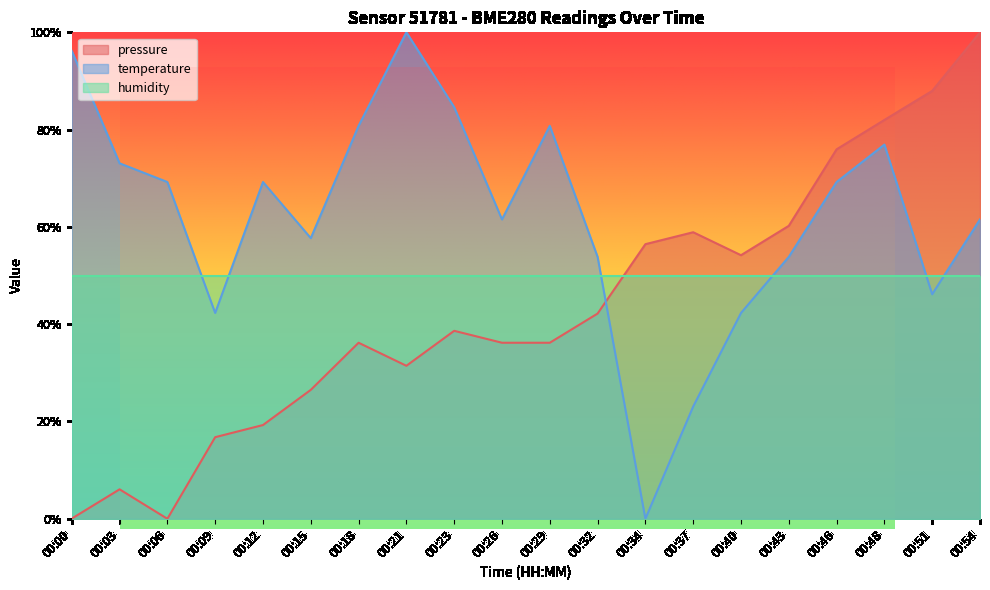

What is the difference between the maximum and second lowest values in the pressure series?

100.0